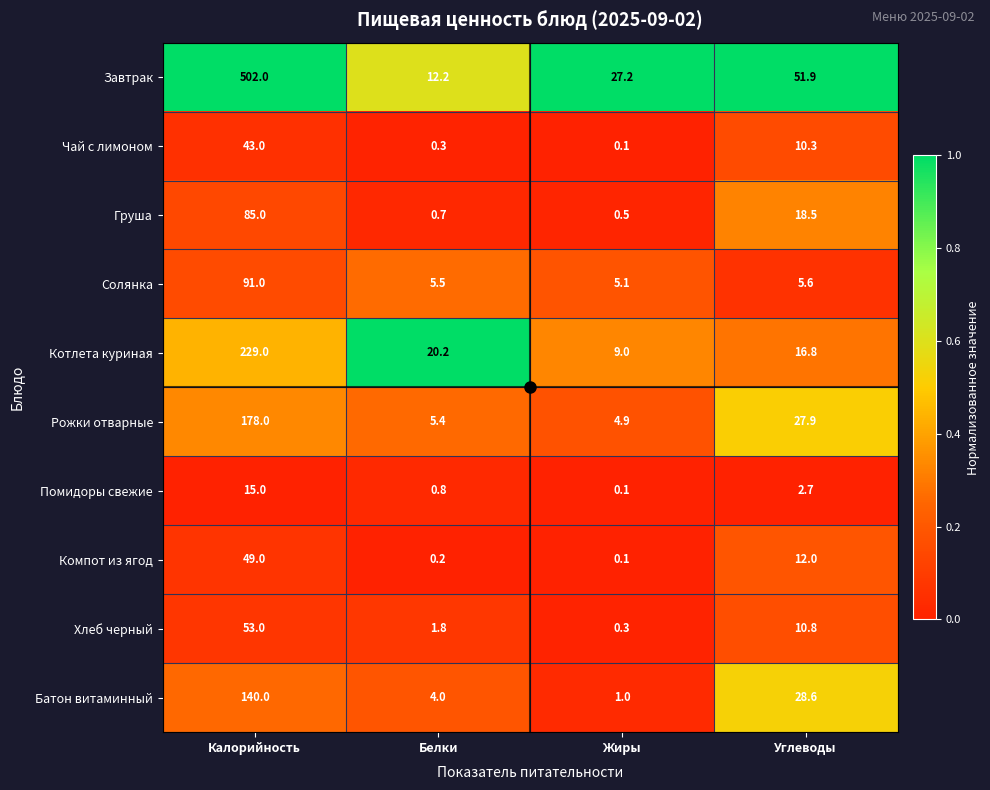

What is the difference between the Компот из ягод values at Углеводы and Жиры?

11.9